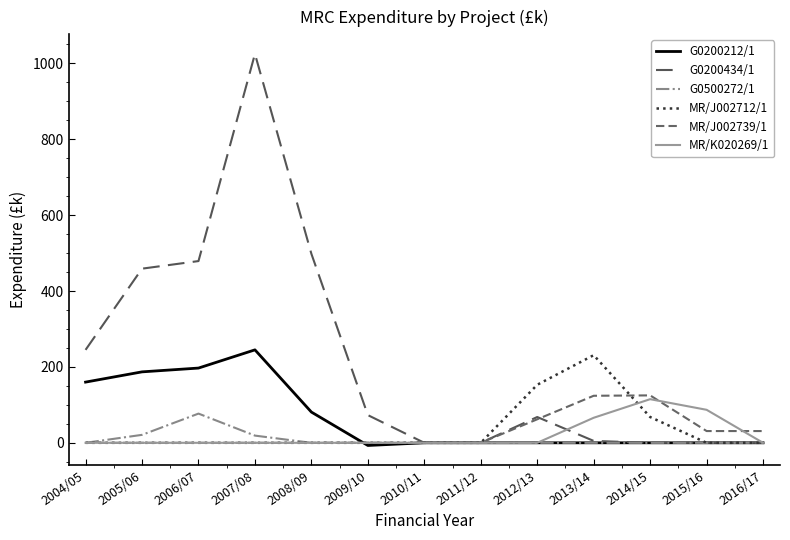

What is the difference between the highest and lowest values at 2013/14?

231